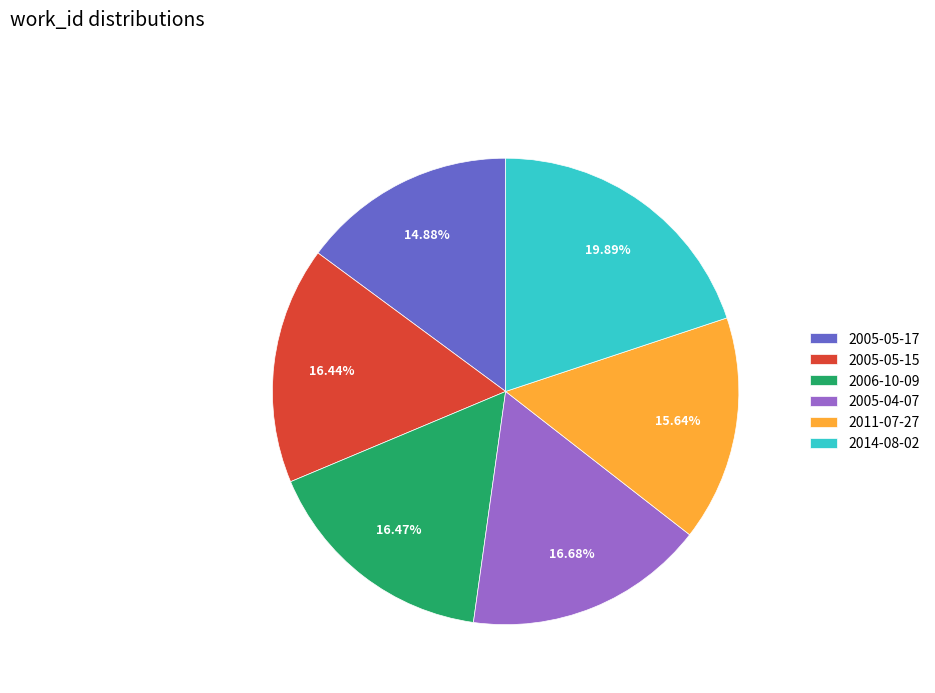

What is the ratio of the value at 2014-08-02 to the value at 2006-10-09?

1.2